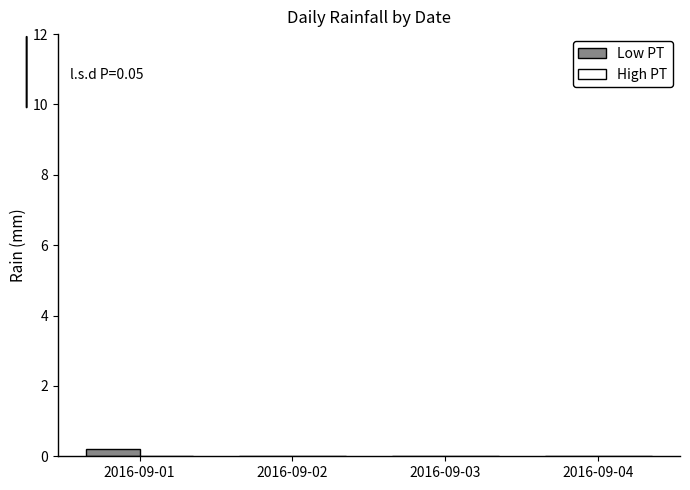

Reading left to right, list all the values displayed in this chart.

2016-09-01=0.2	2016-09-02=0.0	2016-09-03=0.0	2016-09-04=0.0